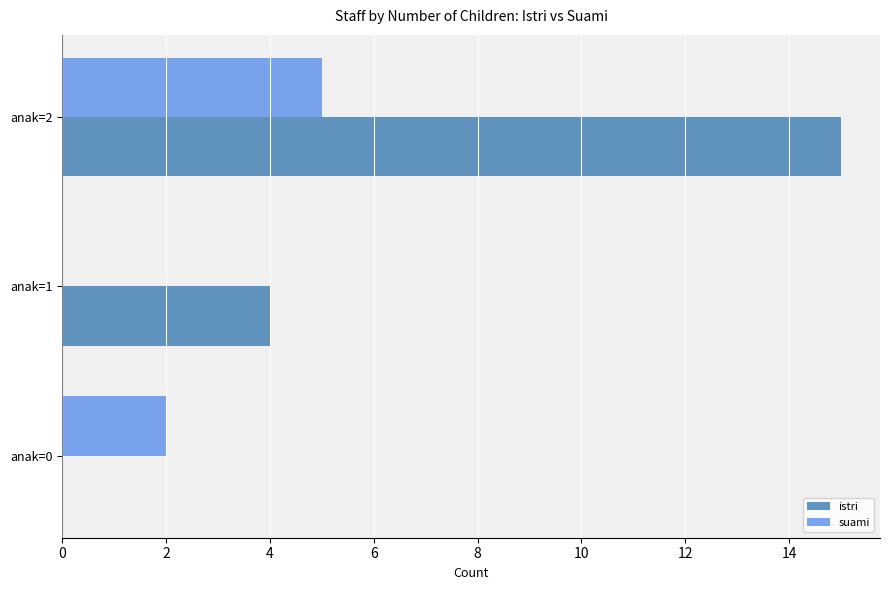

Which series has the largest total across all categories?

istri